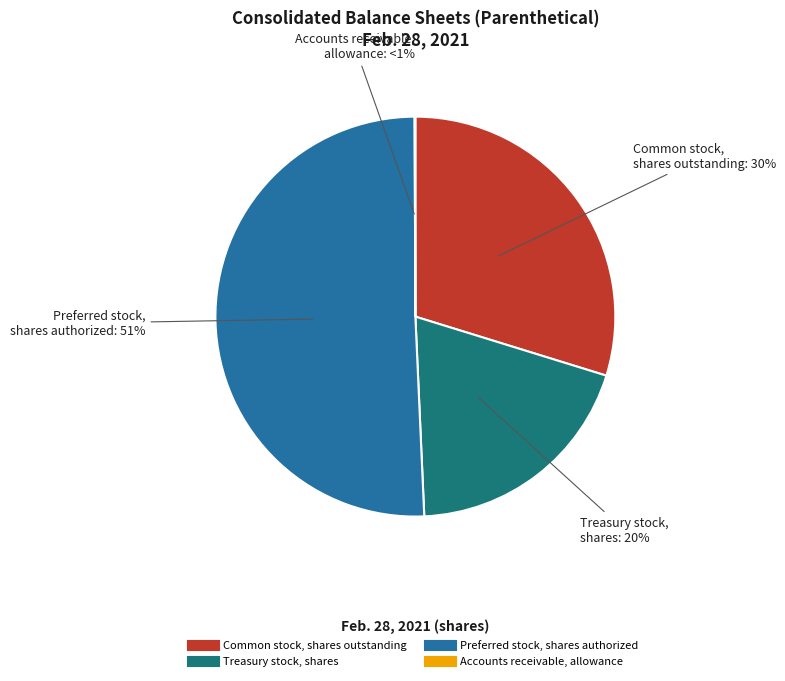

Count the number of slices in the pie.

4